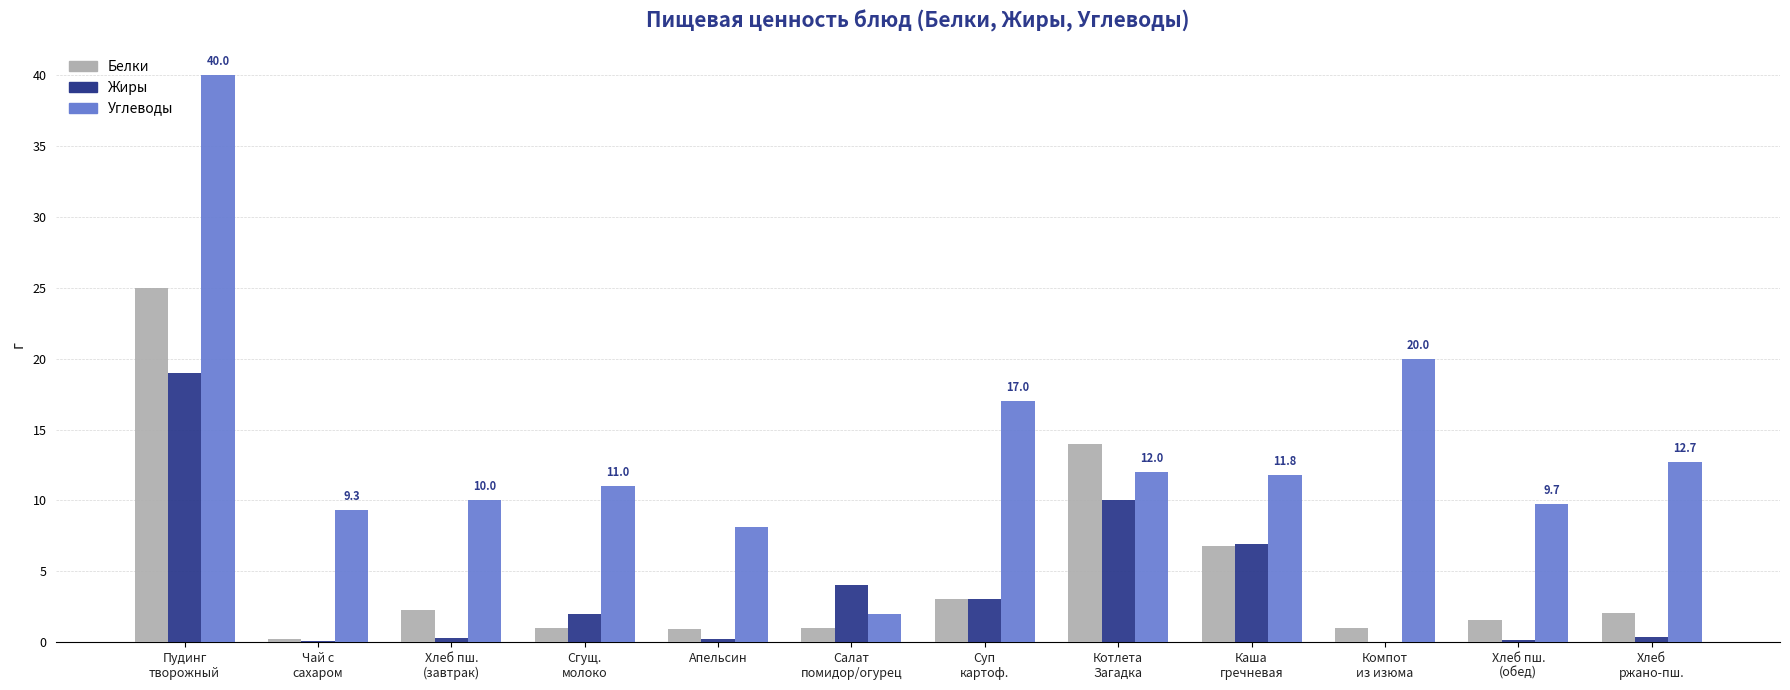

Which category has the highest value across all series?

Пудинг
творожный